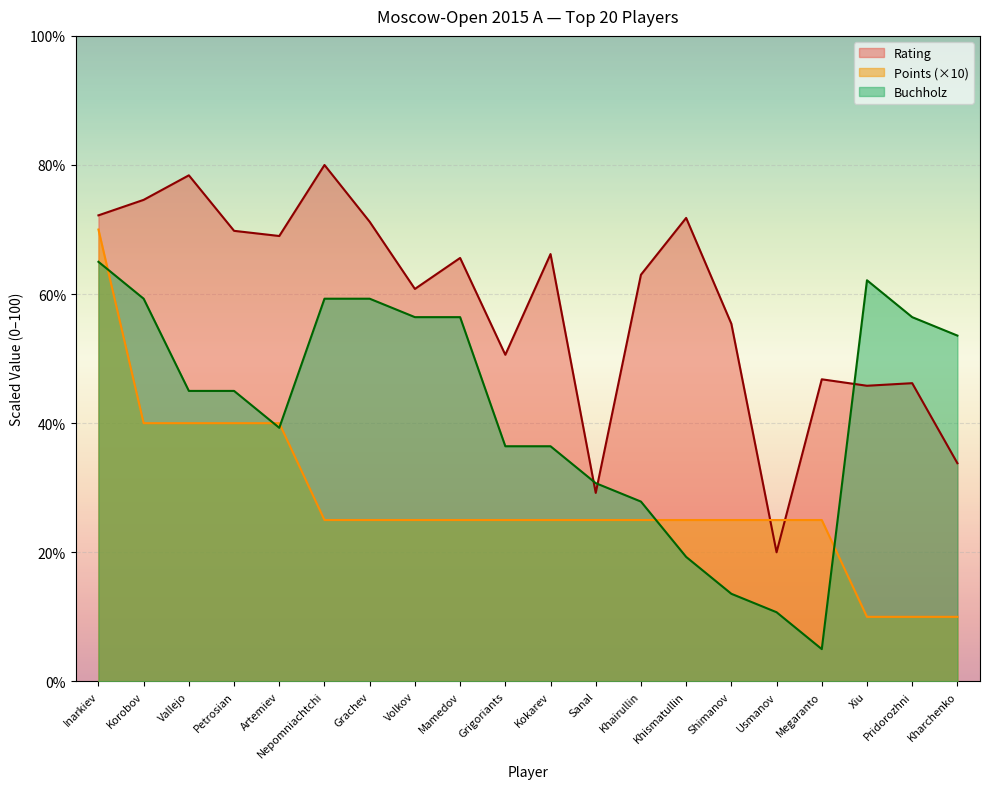

What is the label of the 11th point from the left?

Kokarev